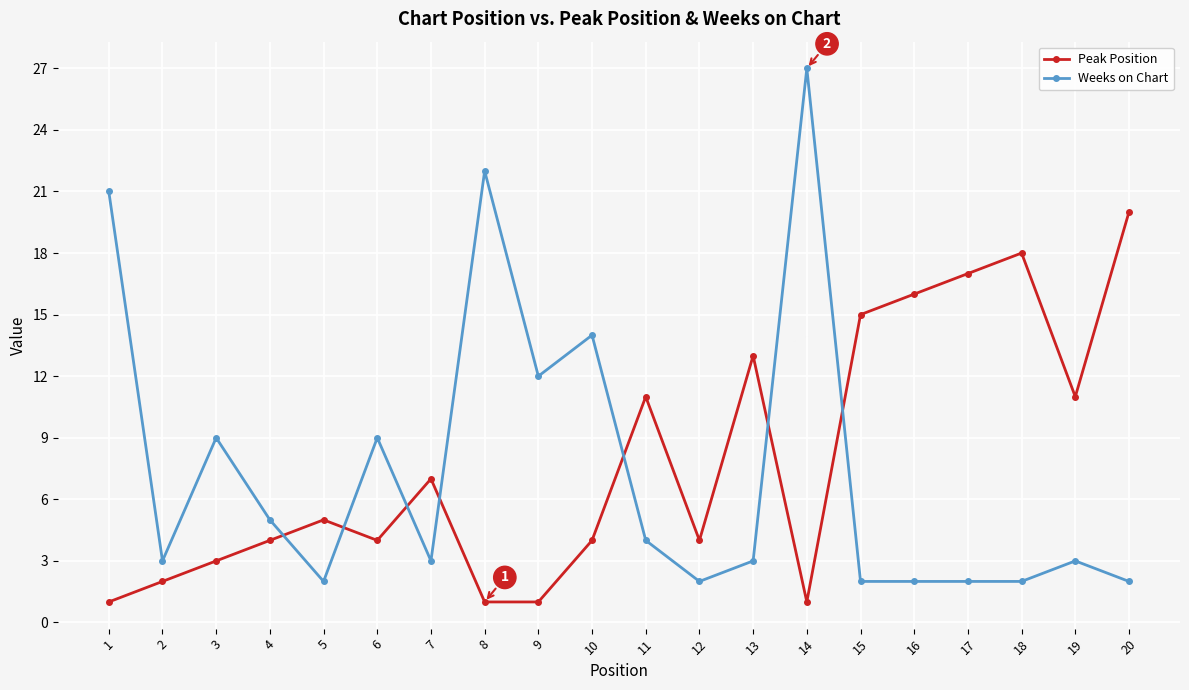

True or false: Weeks on Chart has more than 2 interior local peaks.

True